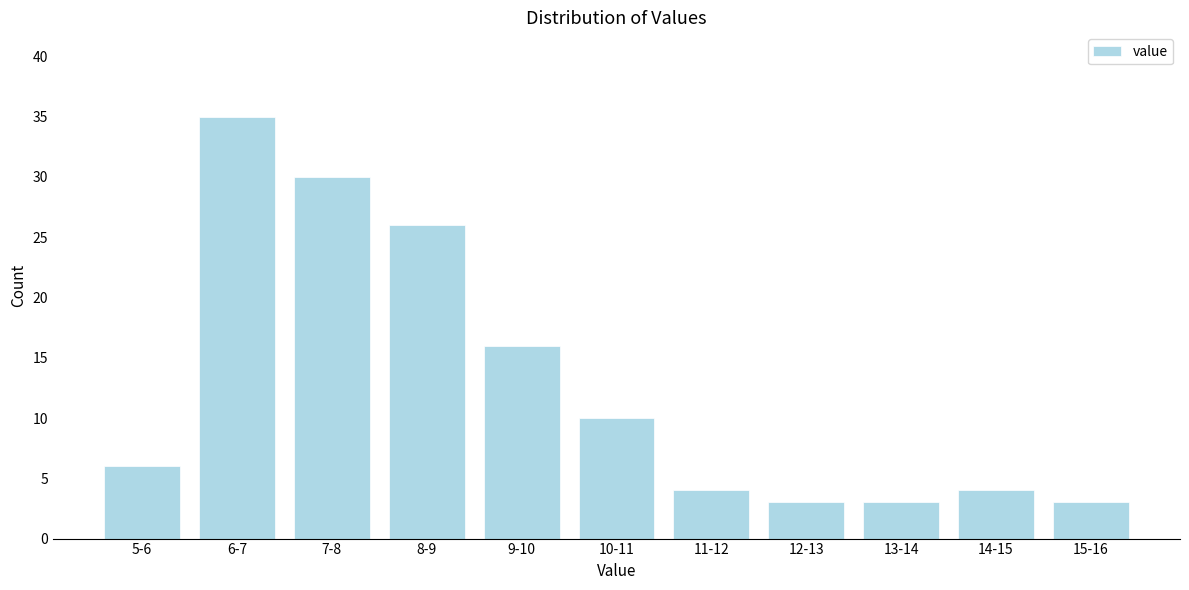

Reading left to right, what are all the values shown in this chart?

5-6=6	6-7=35	7-8=30	8-9=26	9-10=16	10-11=10	11-12=4	12-13=3	13-14=3	14-15=4	15-16=3